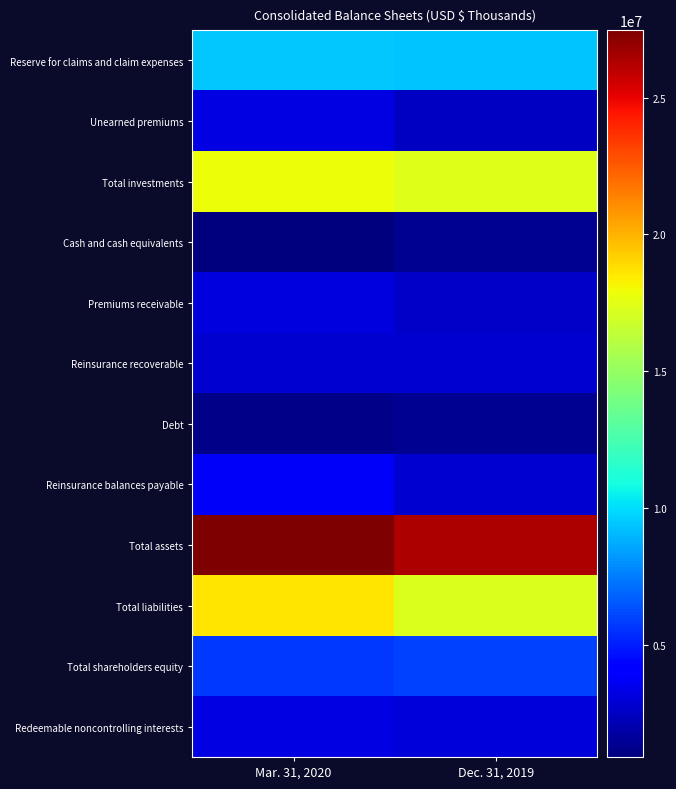

How many categories are shown in the chart?

2